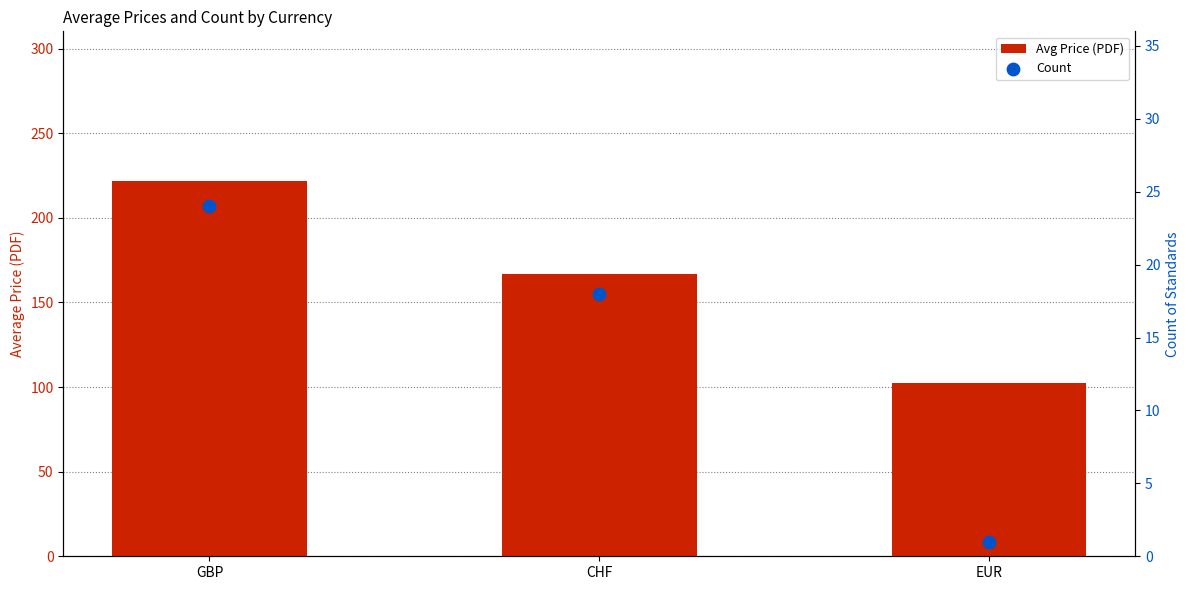

What are all the series names shown in the legend?

Avg Price (PDF), Count